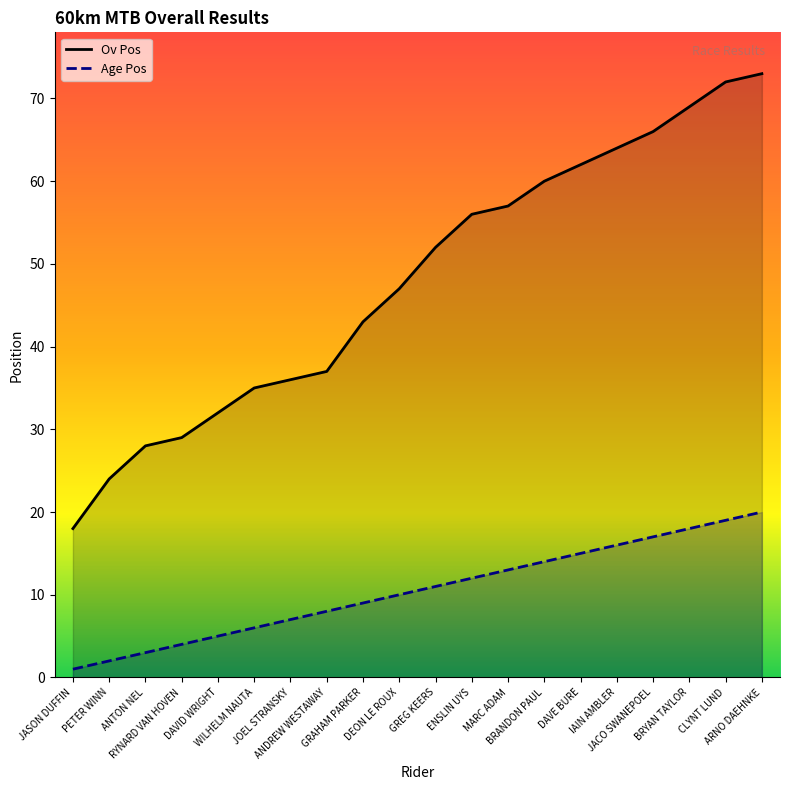

List the series in order of their peak value, lowest first.

Age Pos, Ov Pos